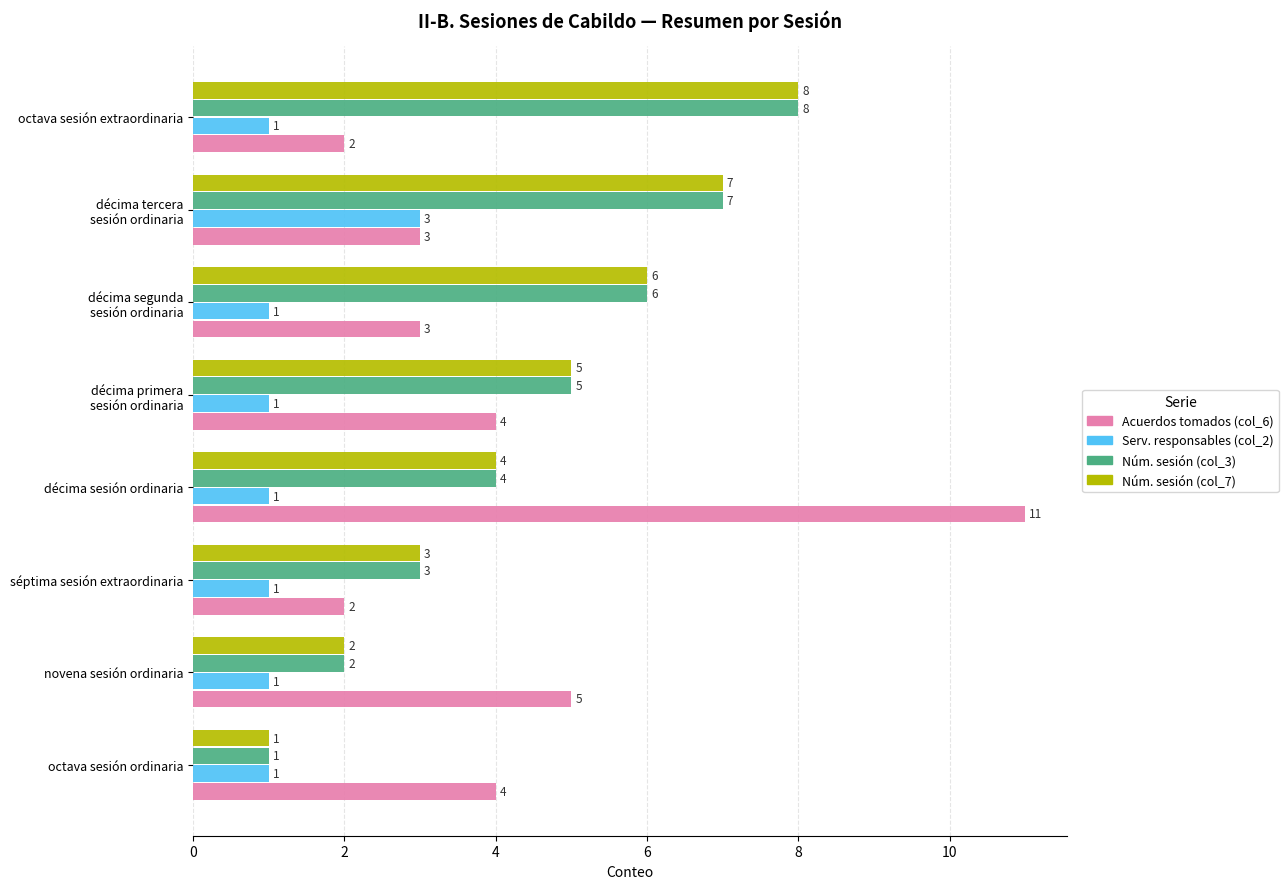

What is the difference between the maximum and minimum values in the Núm. sesión (col_3) series?

7